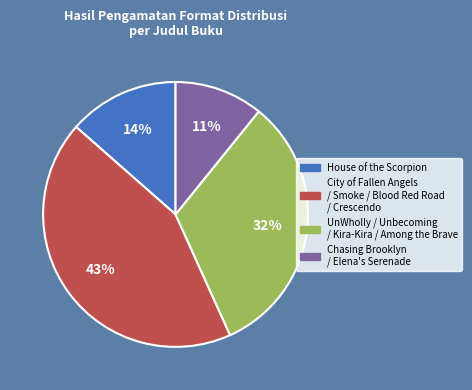

Is there any slice that represents more than half of the pie?

No